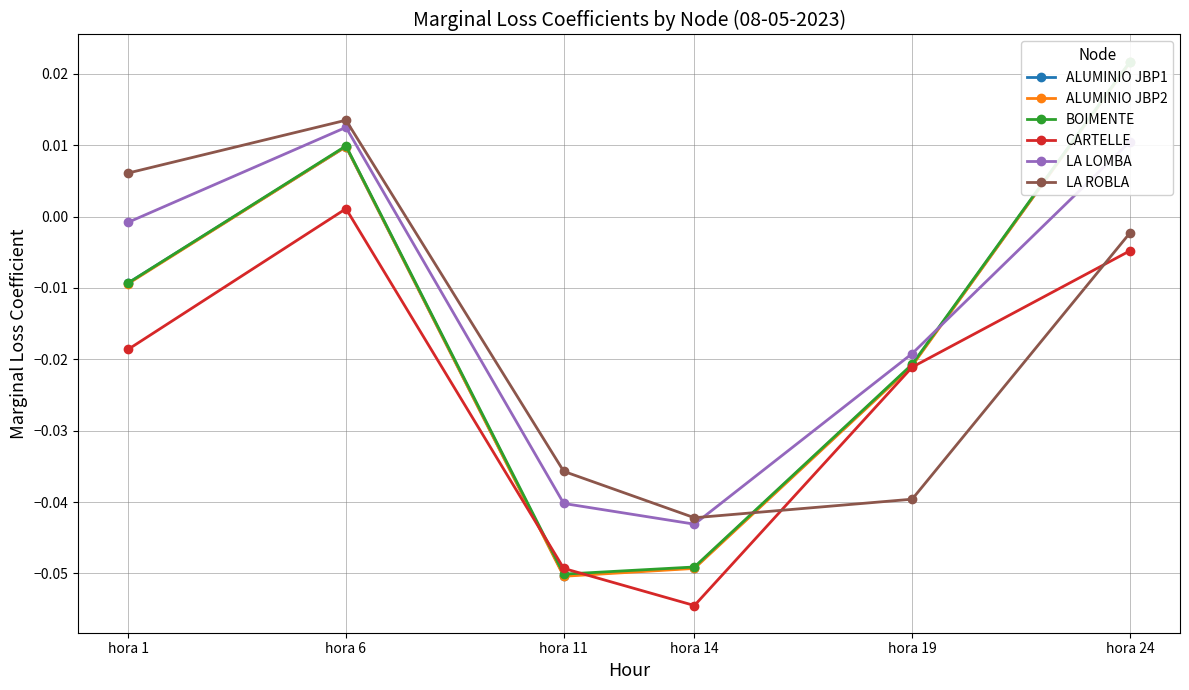

True or false: BOIMENTE has more than 1 interior local peaks.

False